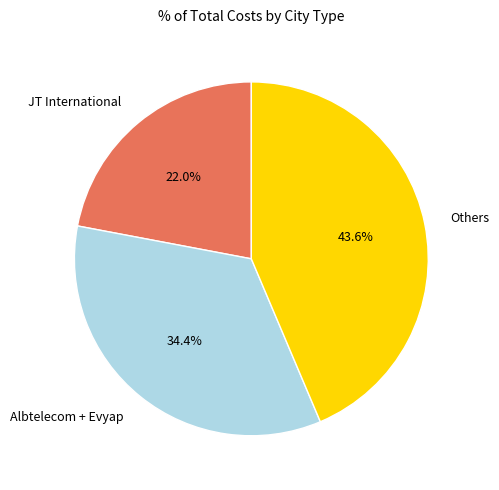

Is there any slice that represents more than half of the pie?

No